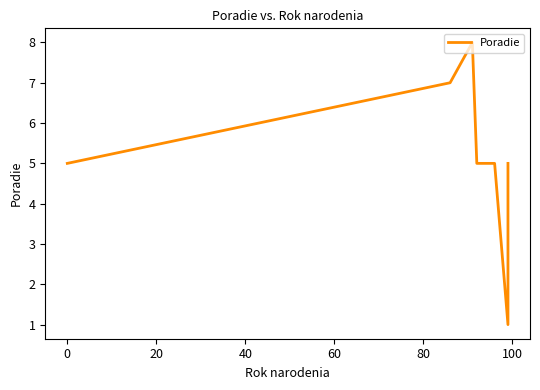

What is the difference between the maximum and minimum values?

7